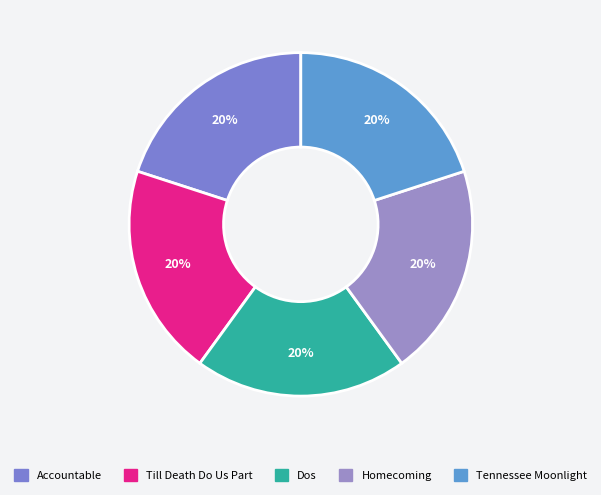

What percentage is the Accountable slice, to the nearest percent?

20%